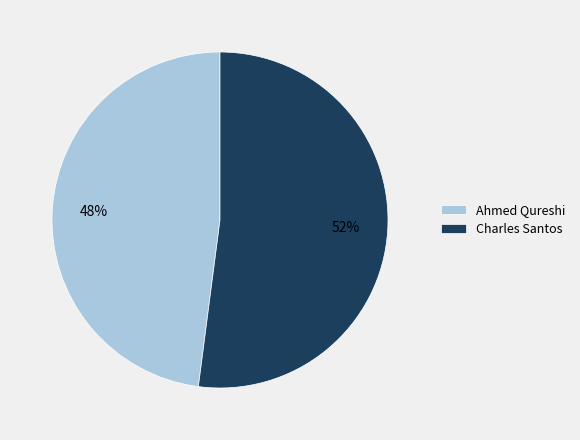

What is the largest slice in the pie chart?

Charles Santos